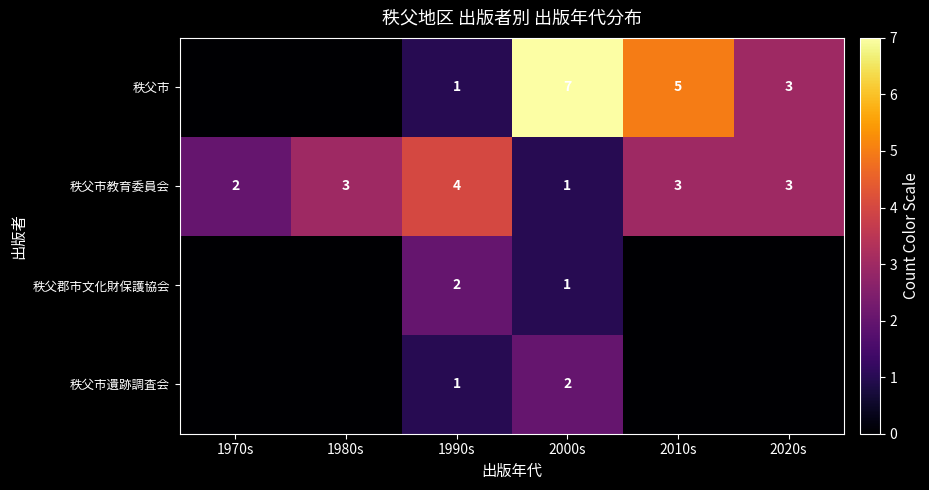

Which label corresponds to the smallest value in the chart?

1970s